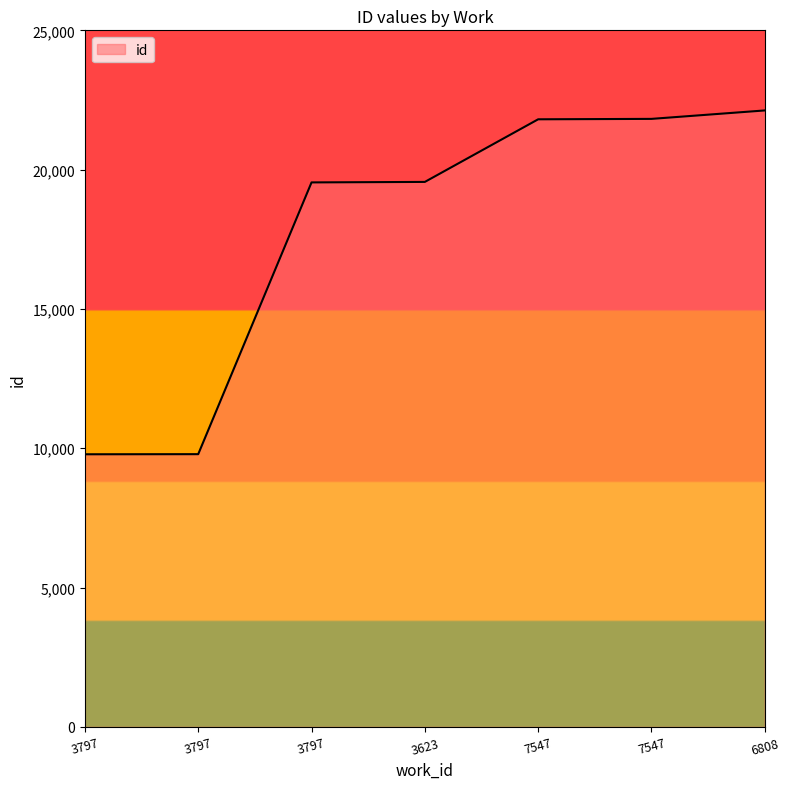

Is it true that the value at 3797 is 19542?

True